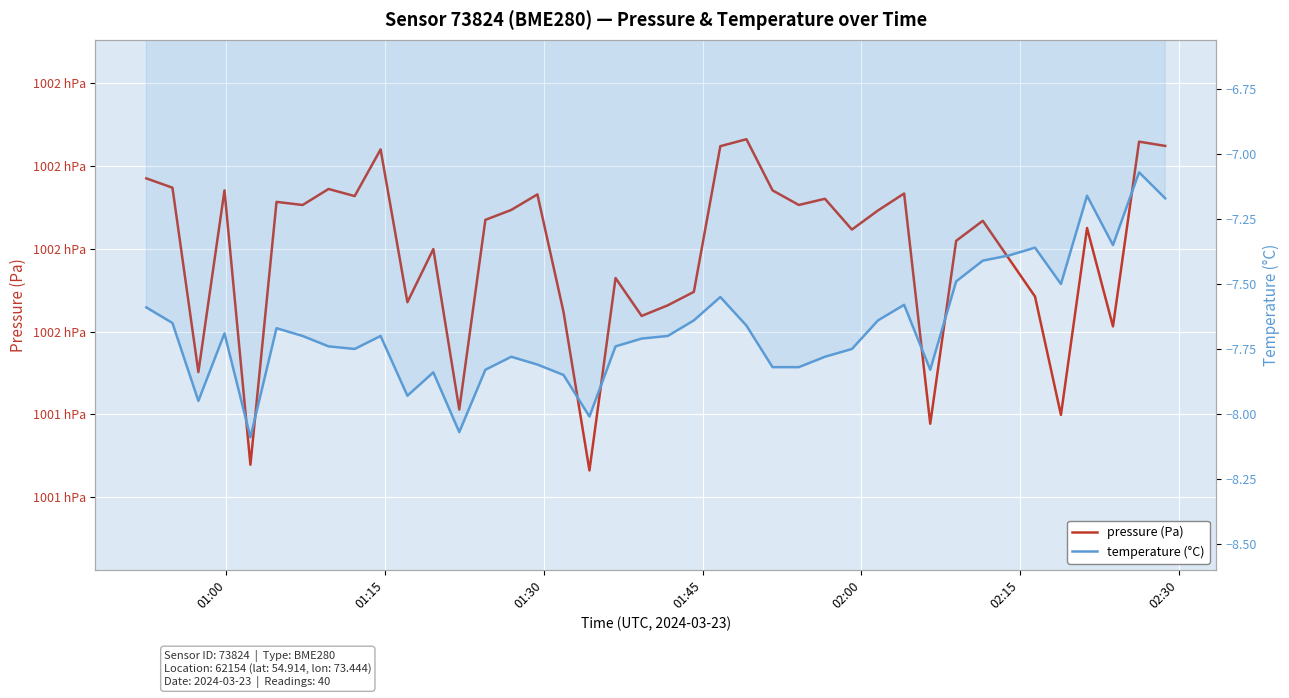

What is the difference between the maximum and minimum values in the pressure (Pa) series?

80.1